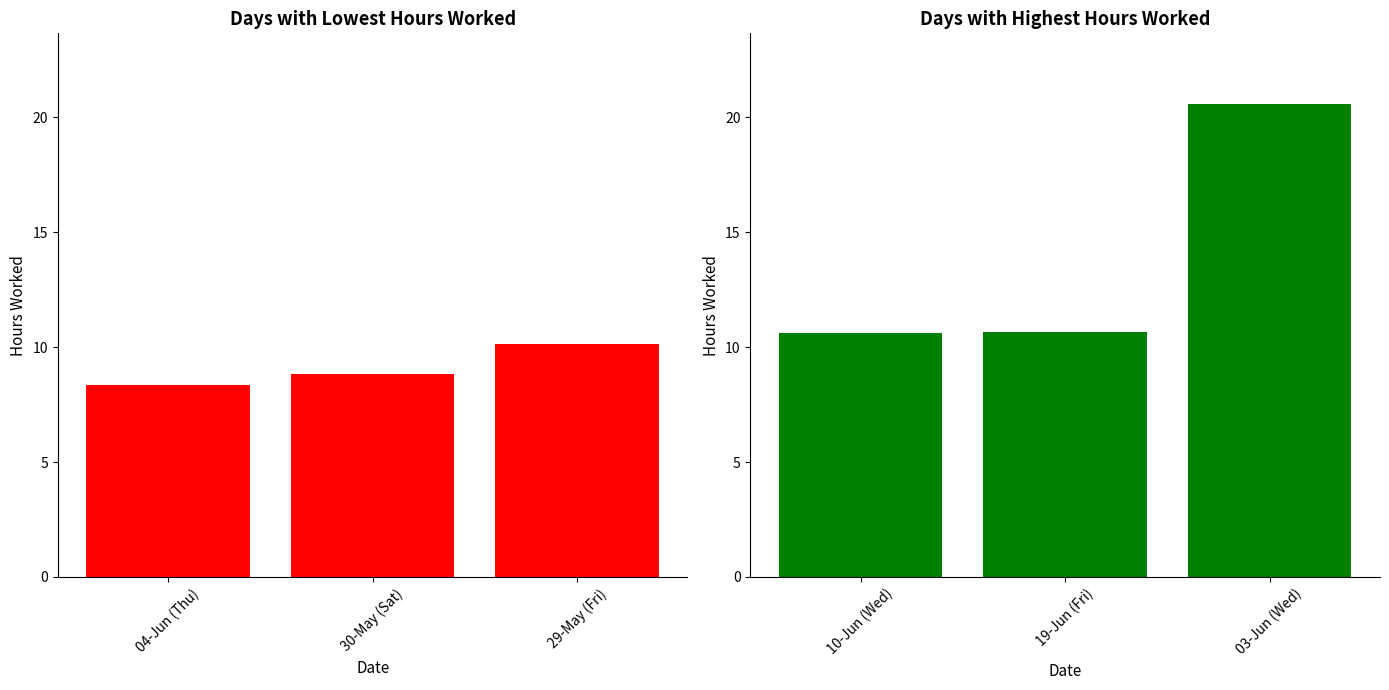

What is the difference between the maximum and second lowest values in the Hours Worked (Low) series?

1.3